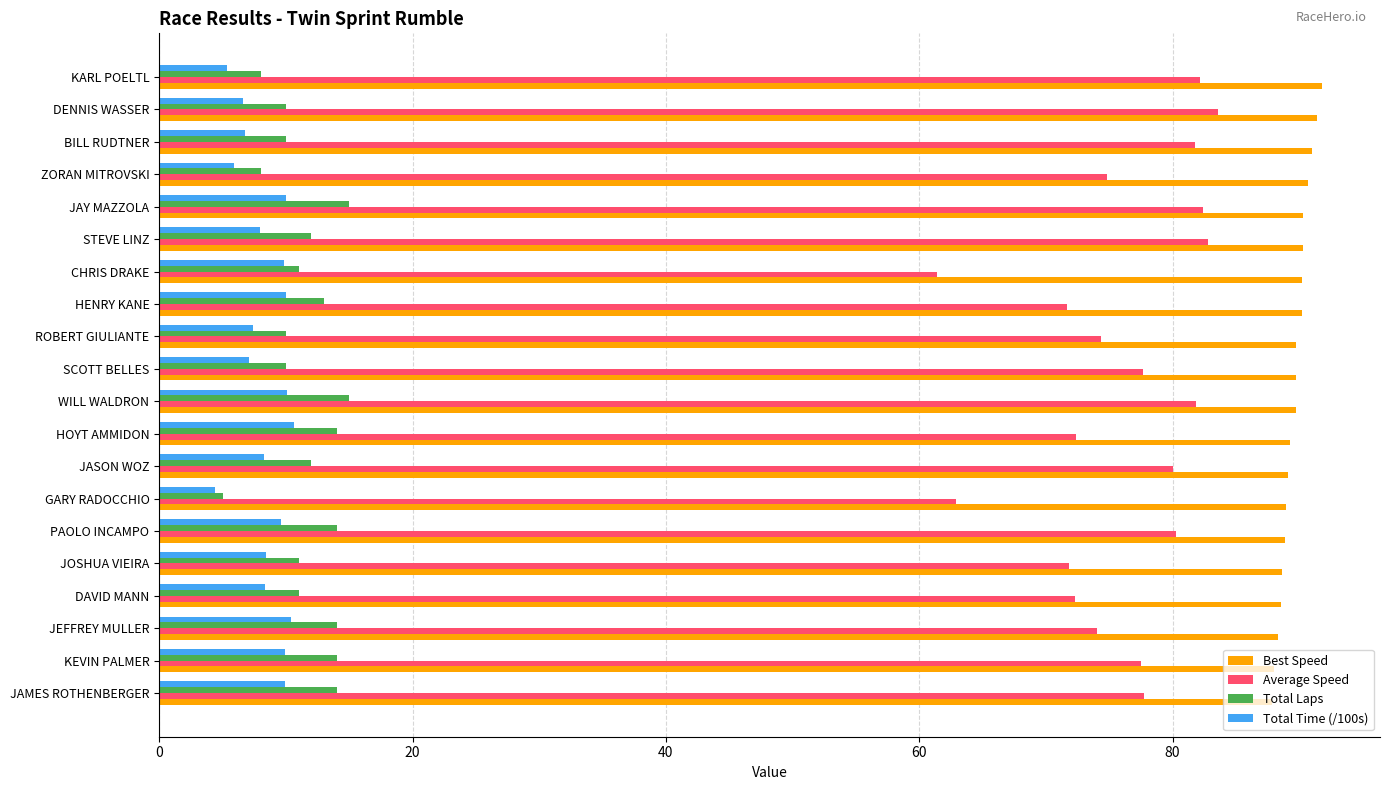

What is the lowest value of the Total Laps series?

5.0